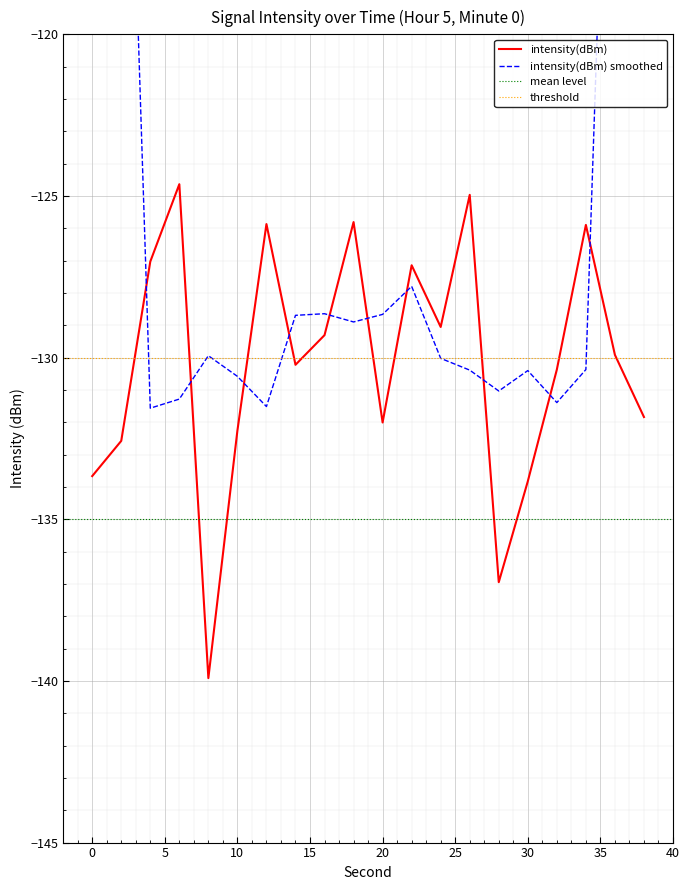

What is the approximate value at 20?

-132.0